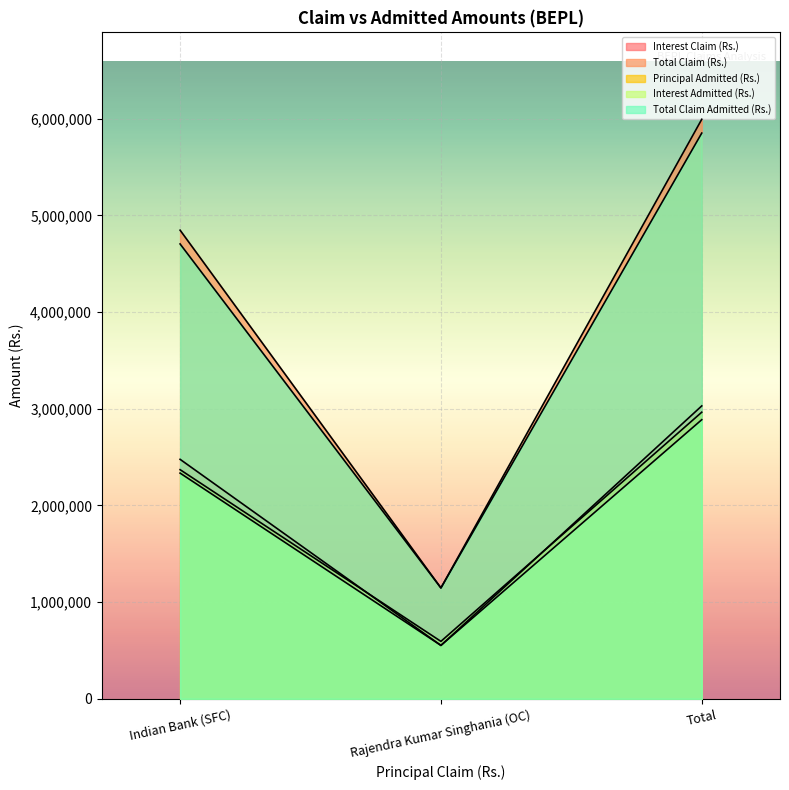

At how many categories does at least one series exceed 5191344?

1